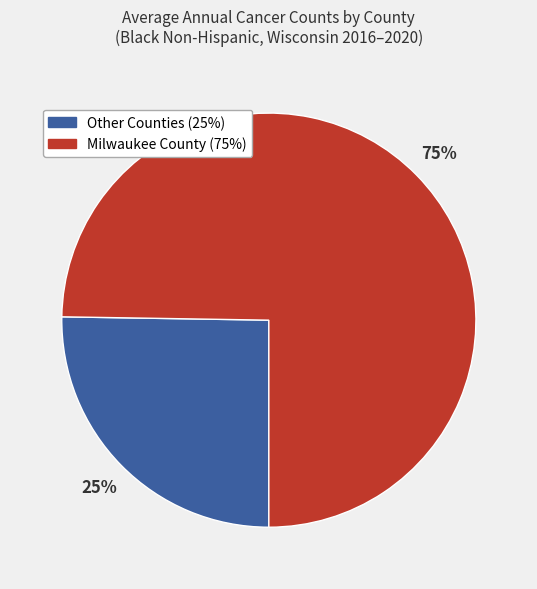

To the nearest percent, what is the average slice percentage?

50%